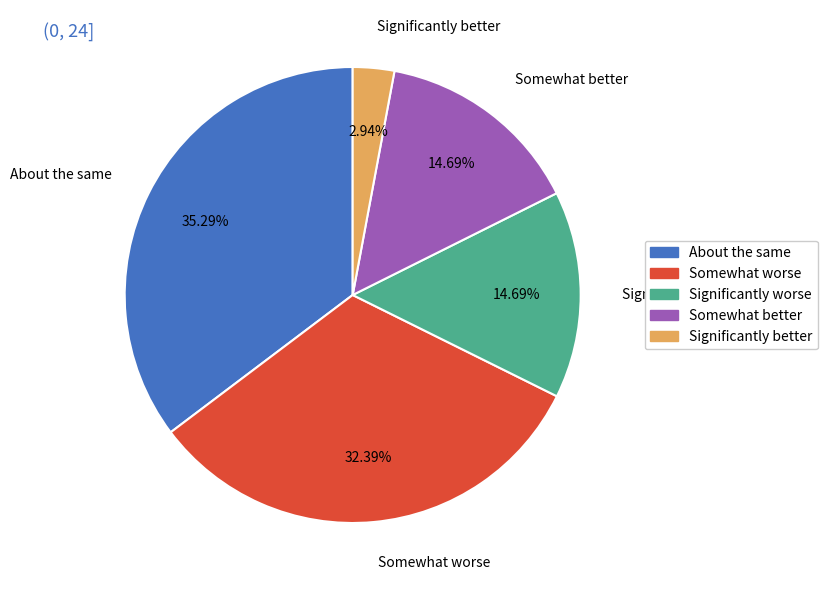

What is the ratio of the value at Significantly worse to the value at Significantly better?

5.0